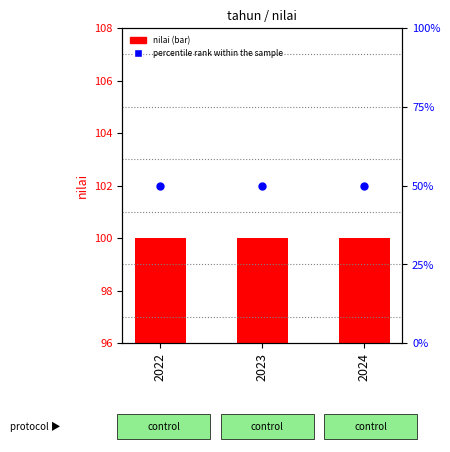

Which series reaches the maximum Y coordinate?

percentile rank within the sample